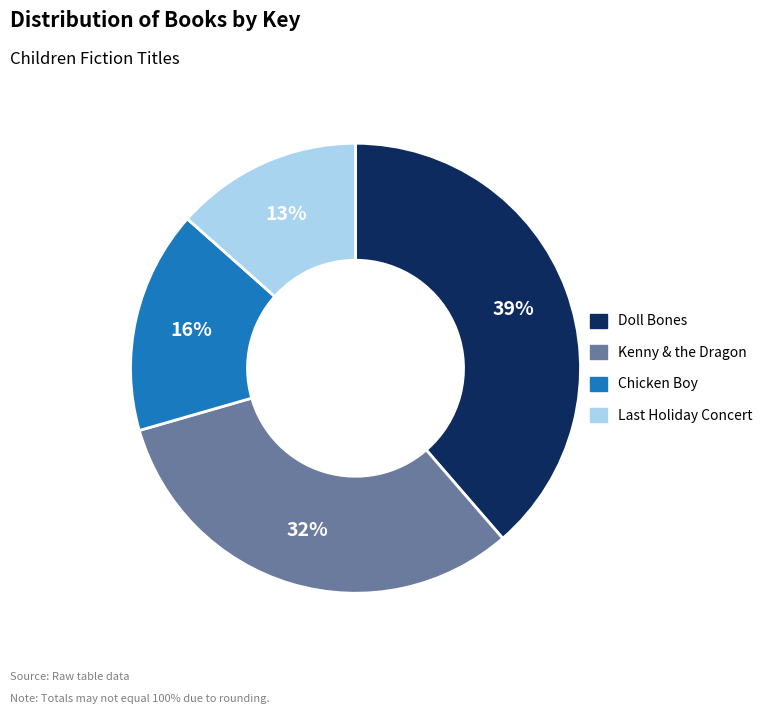

How many slices are in this pie chart?

4